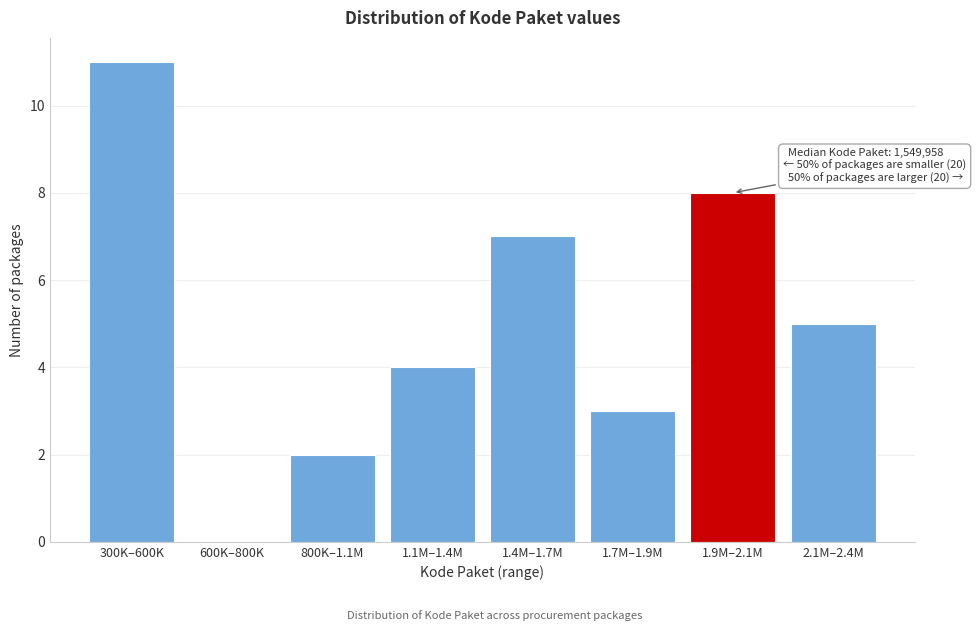

Reading left to right, transcribe all the data shown in this chart.

300K–600K=11	600K–800K=0	800K–1.1M=2	1.1M–1.4M=4	1.4M–1.7M=7	1.7M–1.9M=3	1.9M–2.1M=8	2.1M–2.4M=5